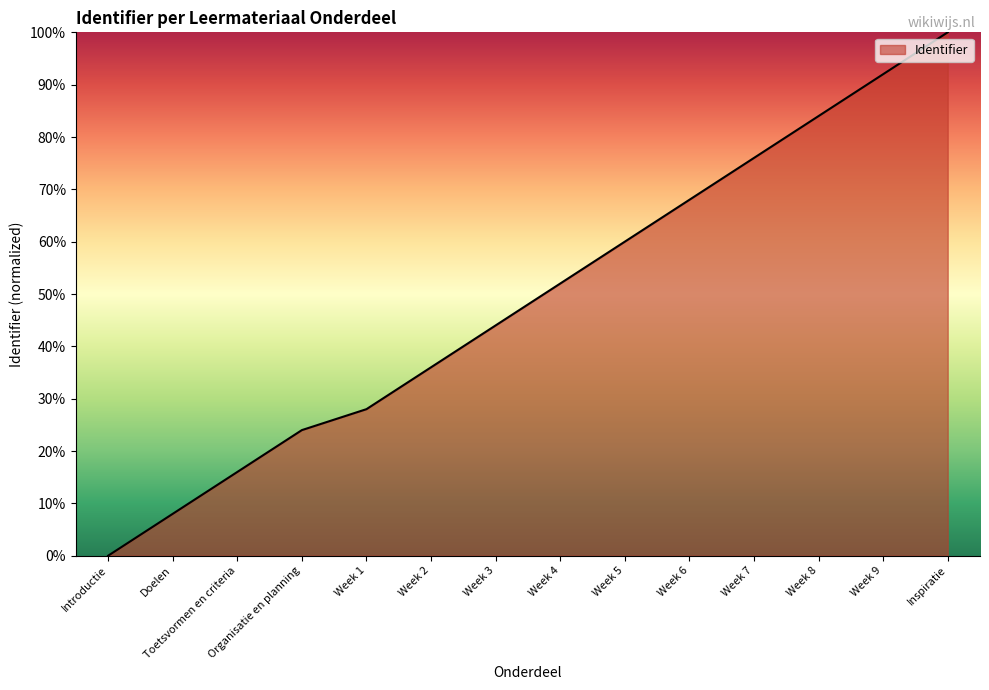

True or false: there are more than 1 points higher than both neighbors.

False